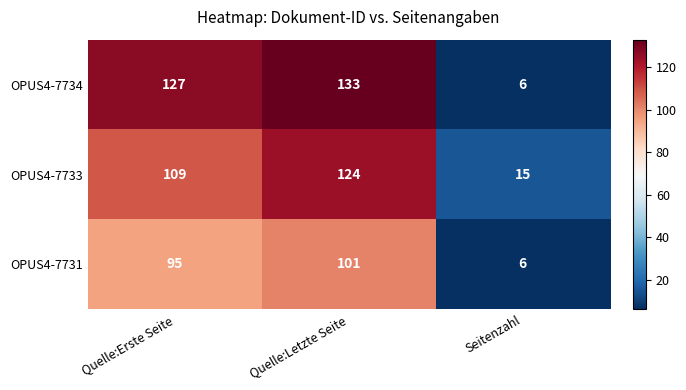

Which series has the widest spread of values?

OPUS4-7734